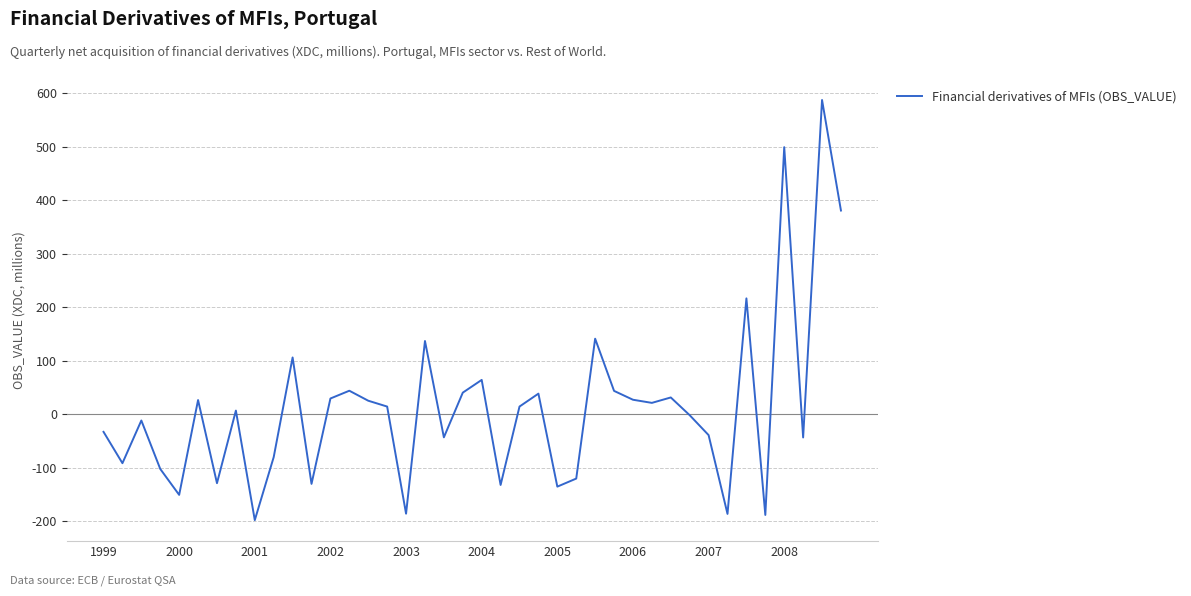

What is the difference between the maximum and minimum values?

785.1